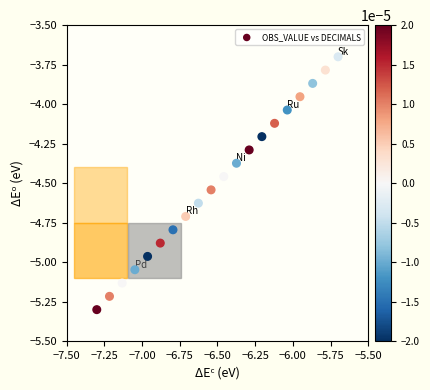

What is the range of X values (max minus min)?

1.6